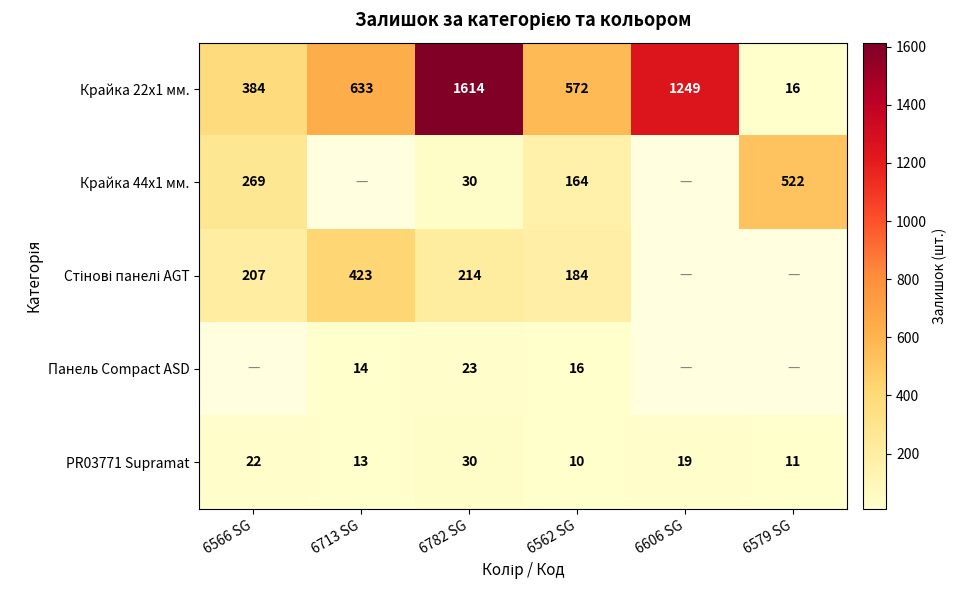

What is the difference between the second highest and second lowest values in the Крайка 22x1 мм. series?

865